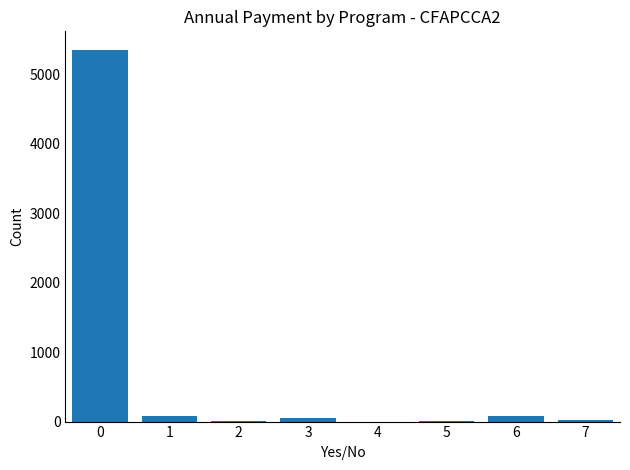

The chart shows a value of 8784 at 0. True or false?

False